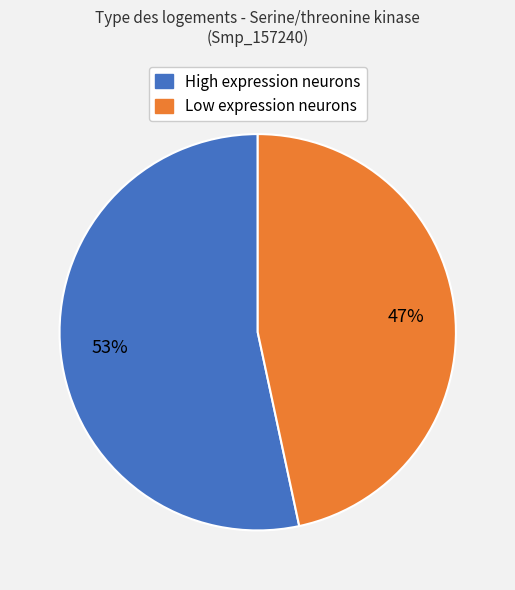

To the nearest percent, what is the average slice percentage?

50%